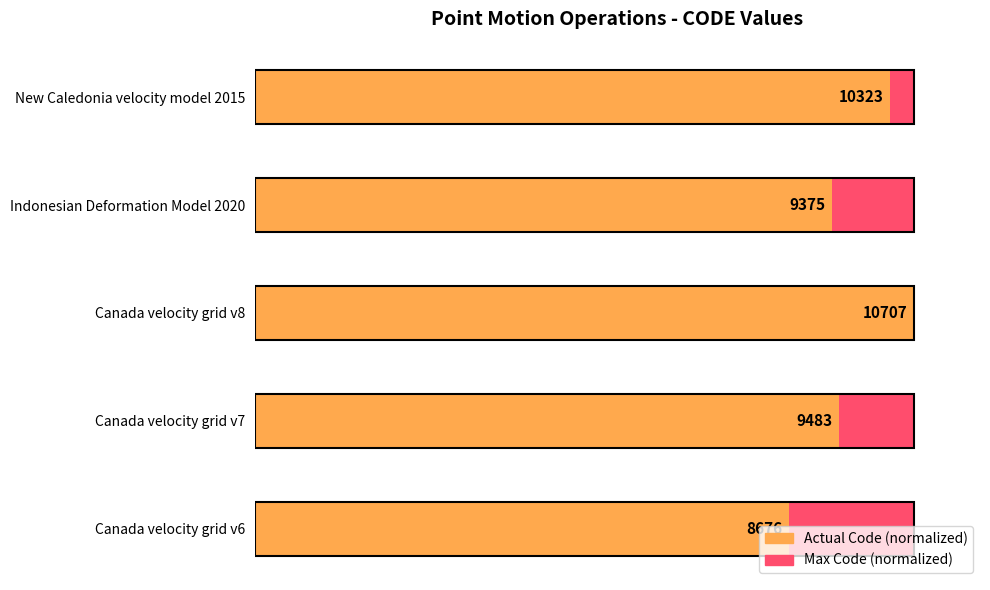

How many distinct data groups are displayed?

2